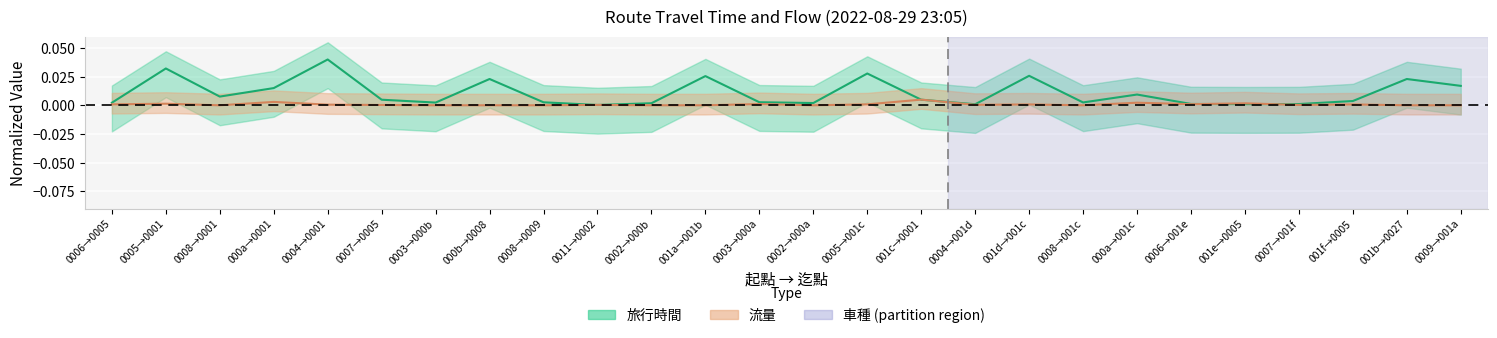

How many lines are shown in the chart?

2